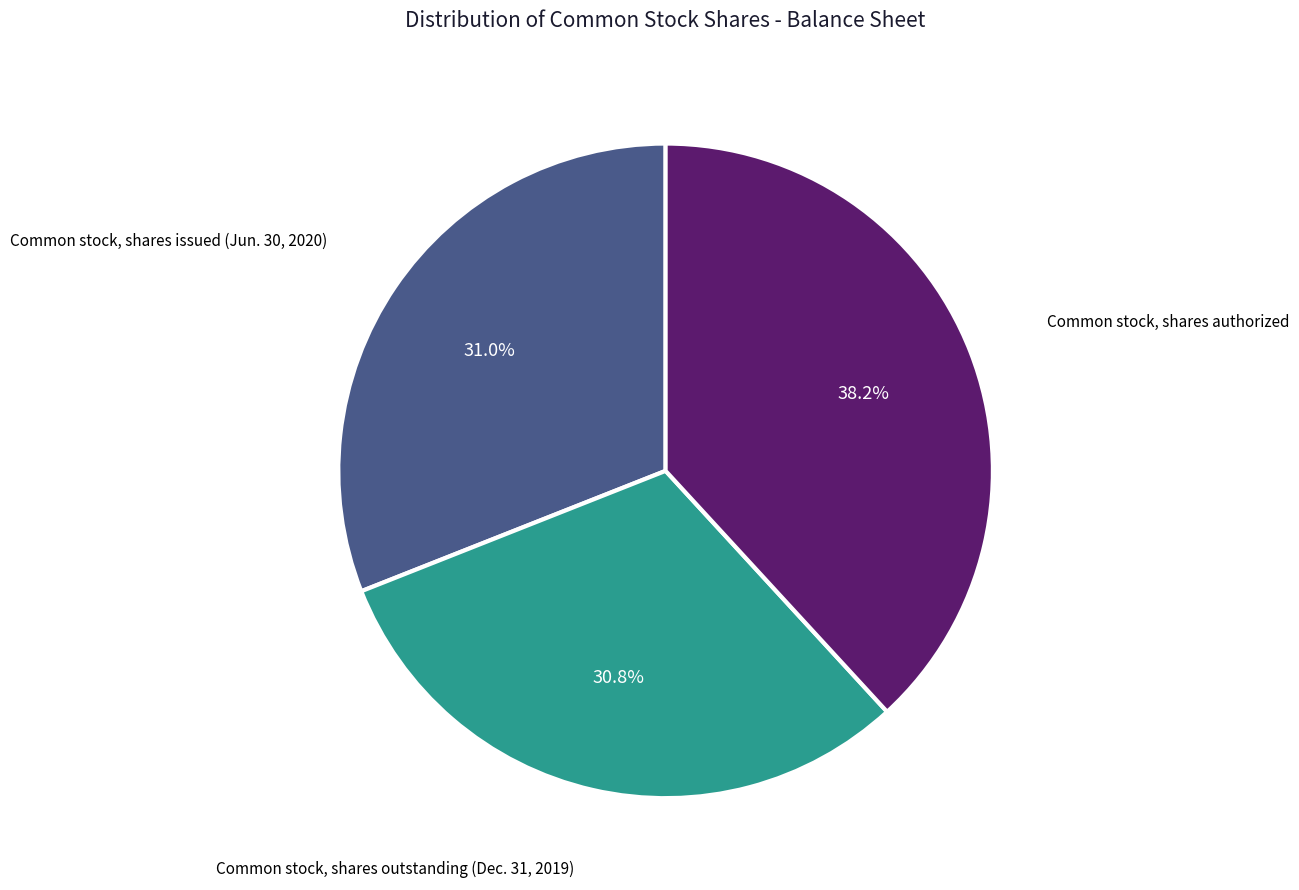

Is there any slice that represents more than half of the pie?

No